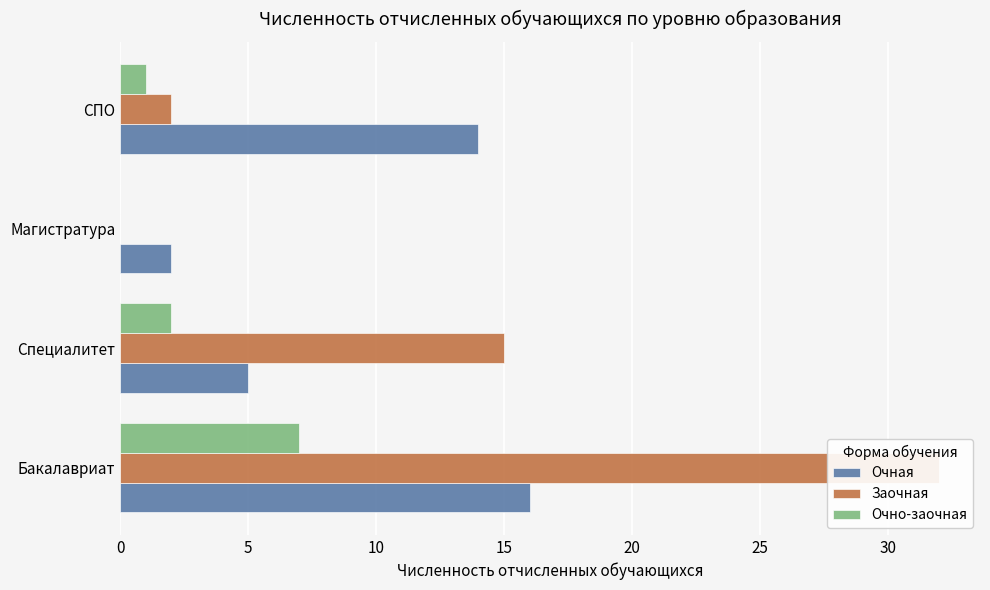

What is the sum of all Очно-заочная values?

10